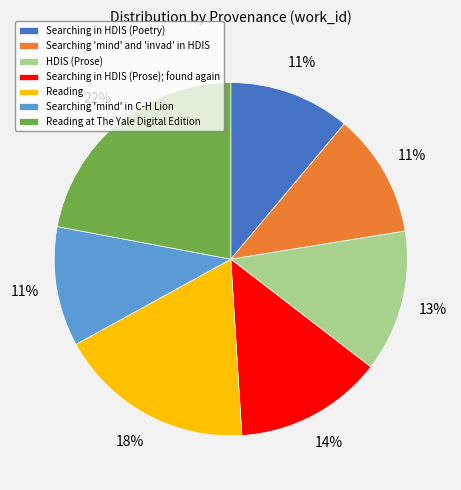

Do HDIS (Prose) and Reading together represent more than half of the pie?

No